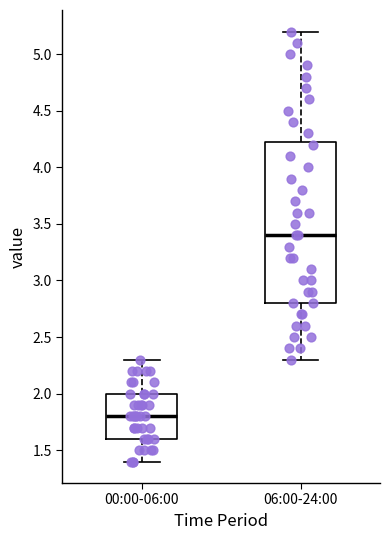

Which box has the lowest median line?

00:00-06:00